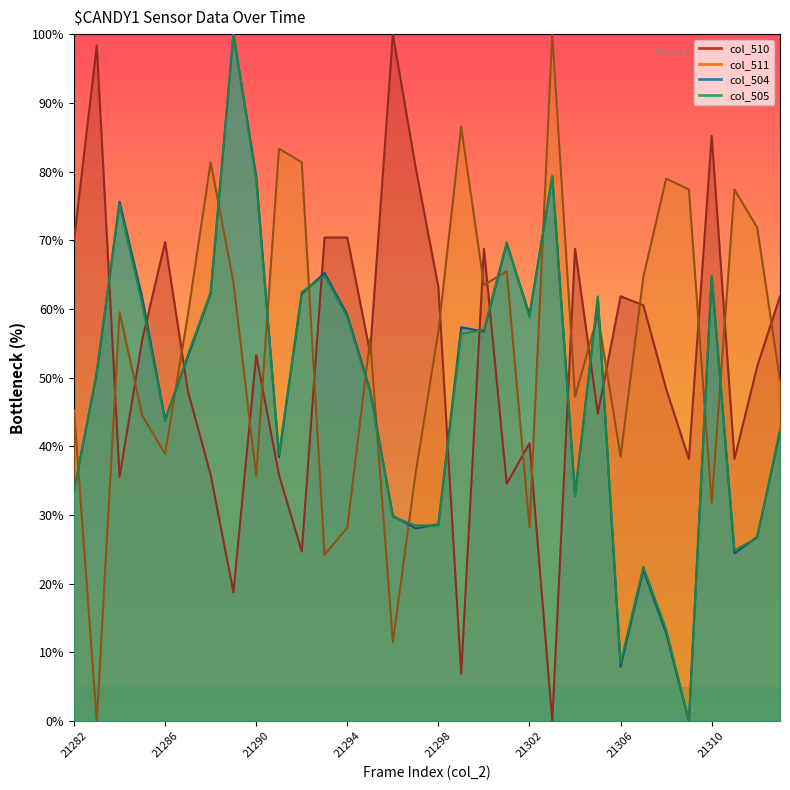

What is the average value of the col_510 series?

52.9